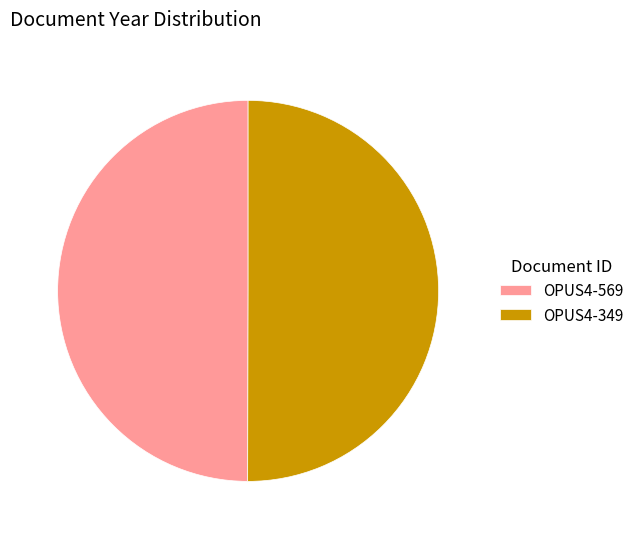

Combined, do OPUS4-569 and OPUS4-349 account for over 50%?

Yes